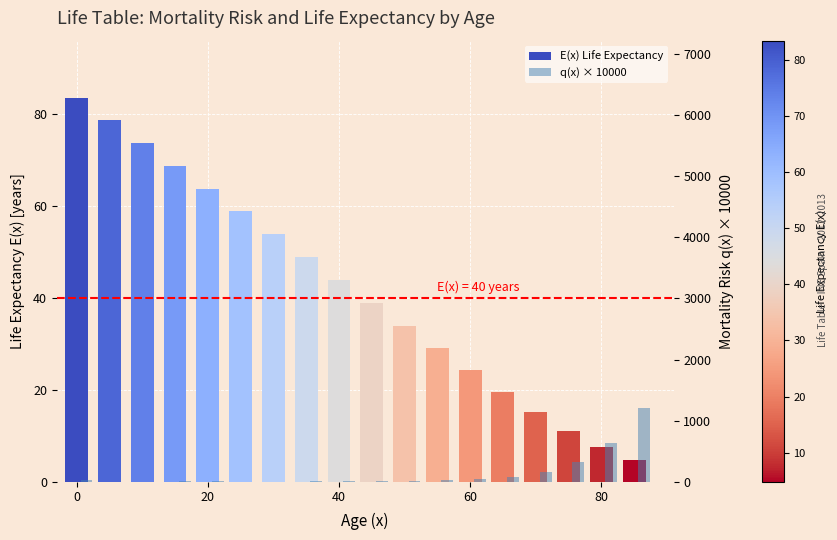

What is the value of the q(x) × 10000 bar at the 4th from the left?

7.8